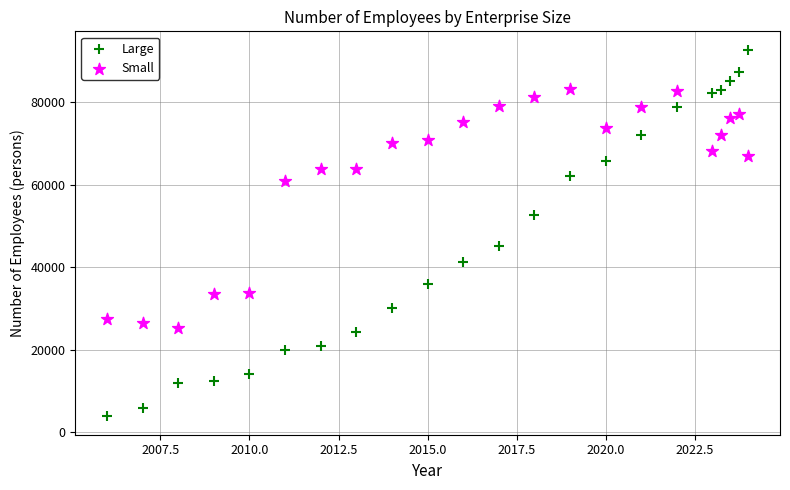

Across all data points, what is the range of Y values (max minus min)?

88851